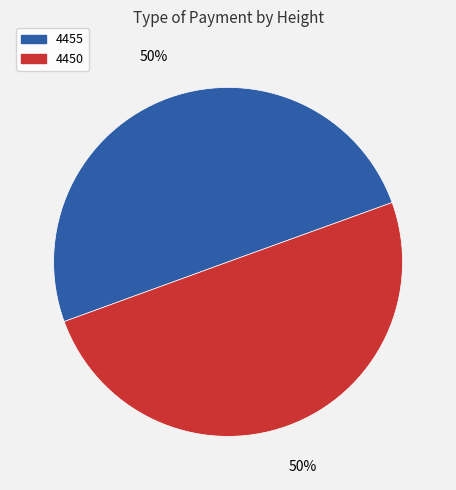

What is the ratio of the value at 4450 to the value at 4455?

1.0